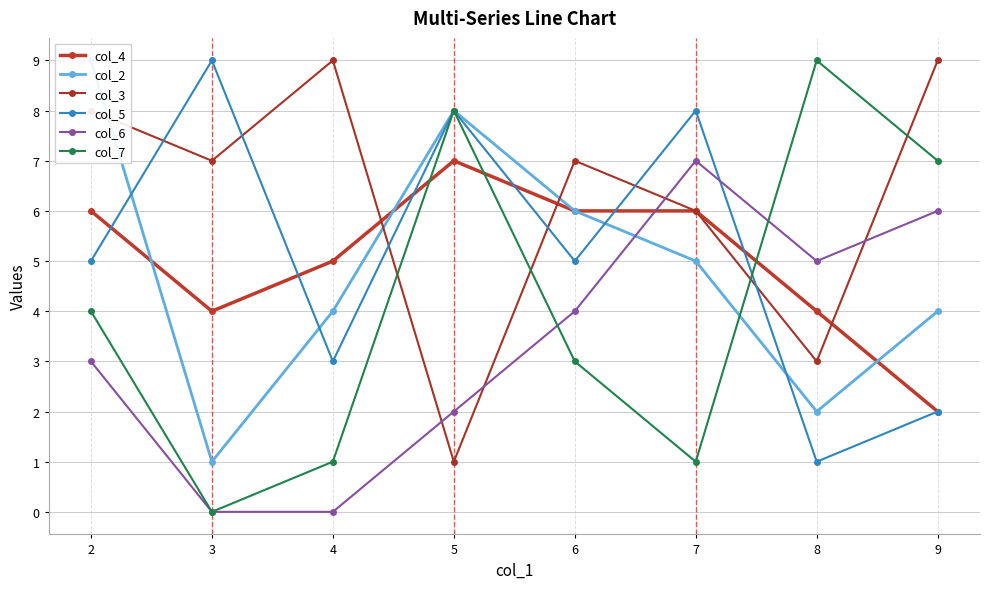

Count the col_6 values in the range 2 to 6.

5